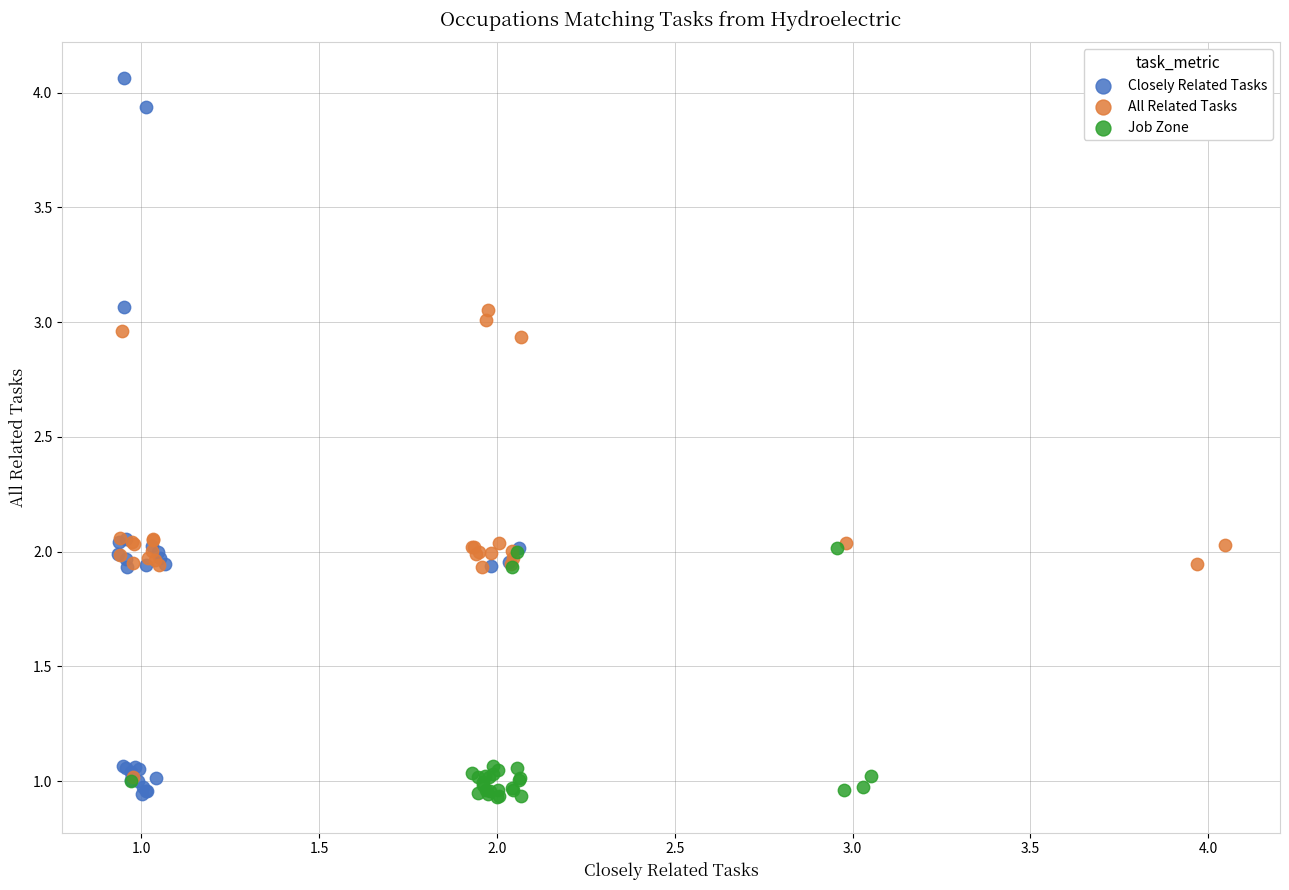

Which series has the largest Y range (max minus min)?

Closely Related Tasks